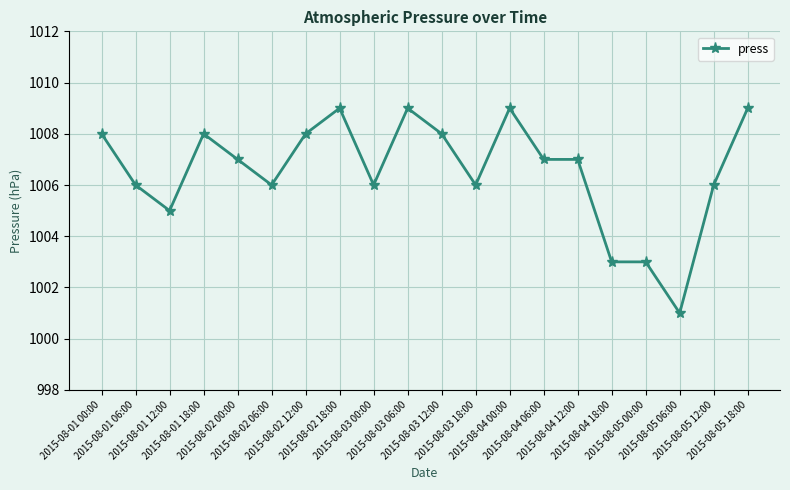

What is the change in value from 2015-08-01 00:00 to 2015-08-01 06:00?

-2